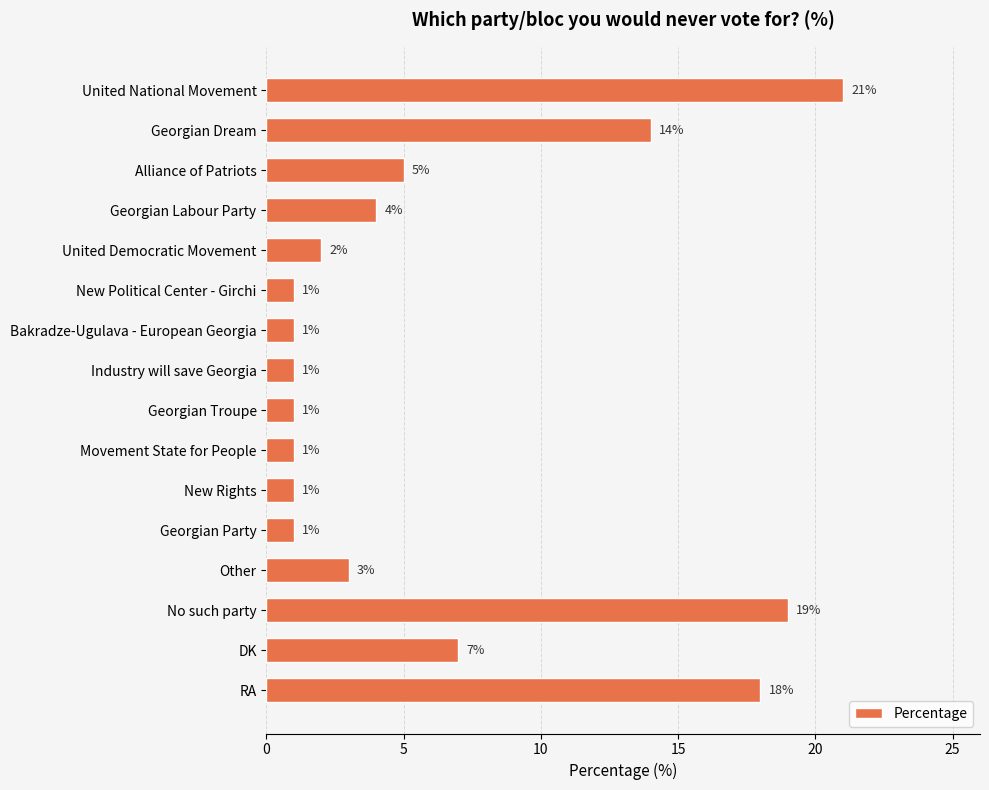

What is the maximum value shown in the chart?

21